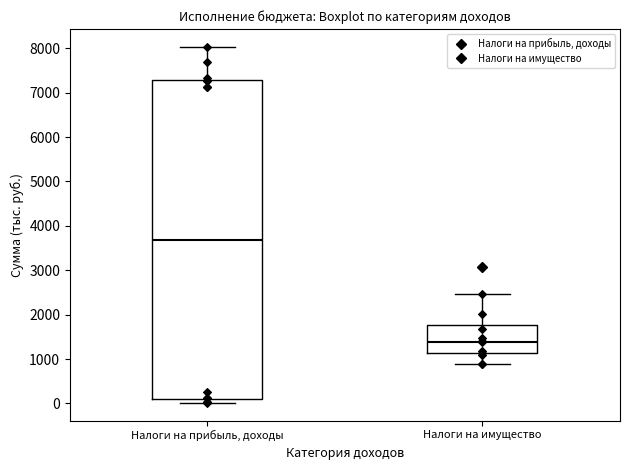

Where does the lower whisker of the box for Налоги на имущество end on the y-axis? The values are not printed on the chart, so give them approximately, as read against the axis.

900